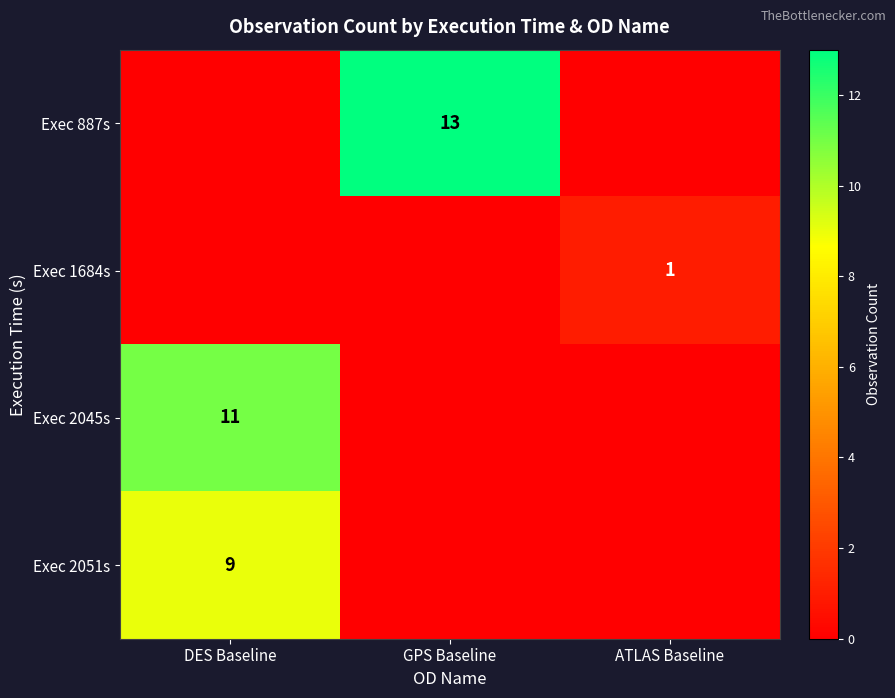

True or false: Exec 2045s has a value of 17 at DES Baseline.

False